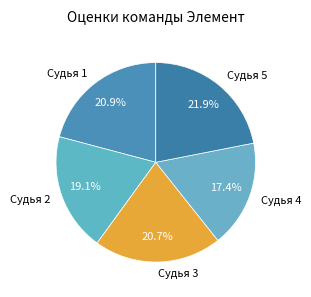

Which category has the smallest portion of the pie?

Судья 4